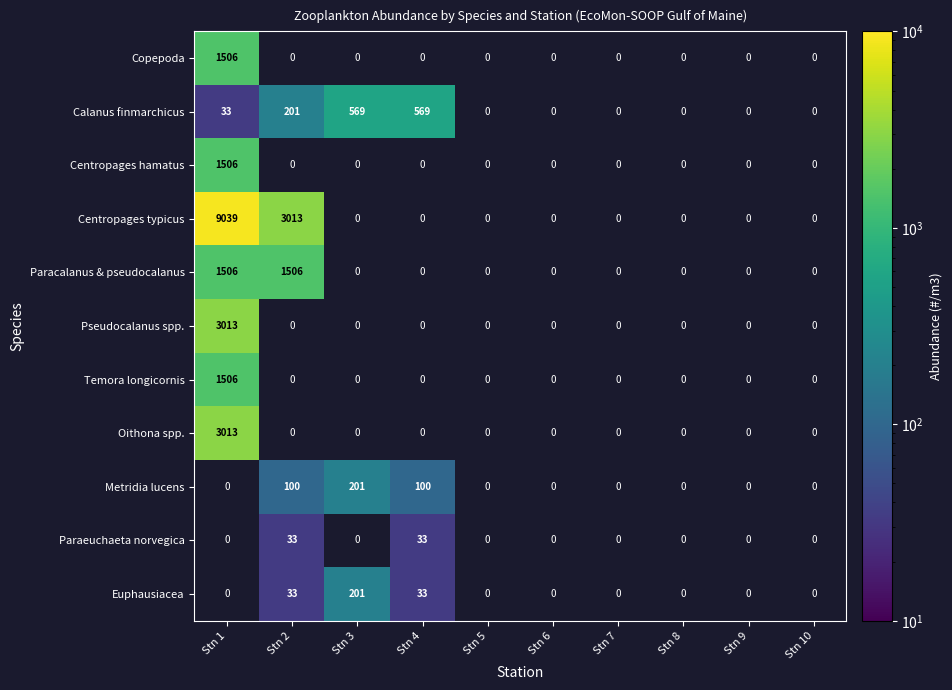

The Metridia lucens series shows 201 at Stn 3. True or false?

True